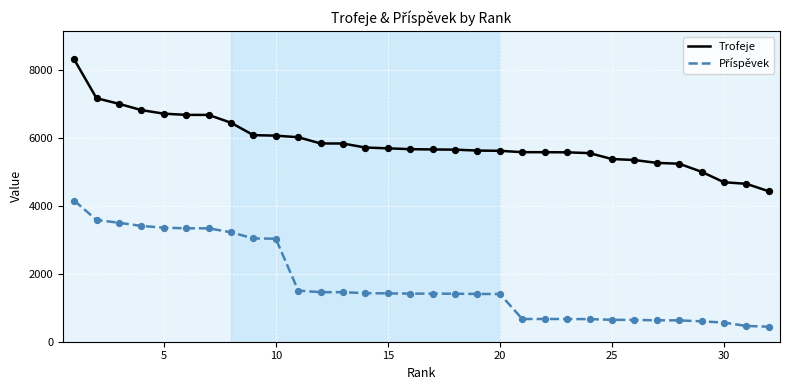

Which series has the largest total across all categories?

Trofeje